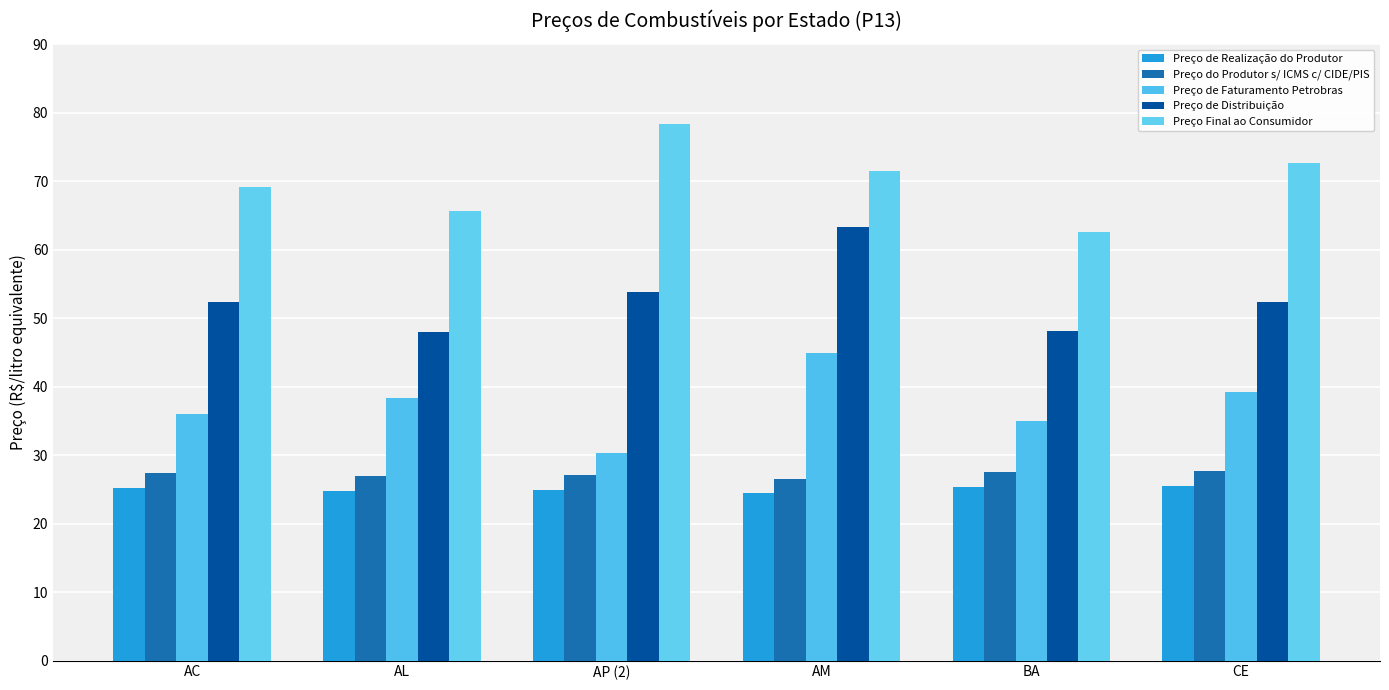

At AL, list the series in order from largest to smallest.

Preço Final ao Consumidor, Preço de Distribuição, Preço de Faturamento Petrobras, Preço do Produtor s/ ICMS c/ CIDE/PIS, Preço de Realização do Produtor